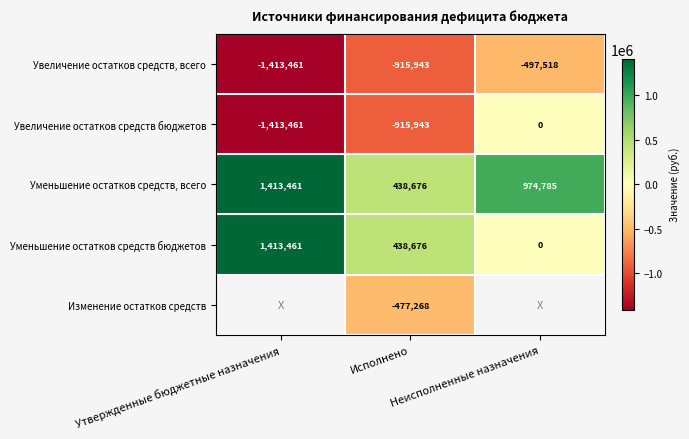

Which label corresponds to the smallest value in the chart?

Утвержденные бюджетные назначения